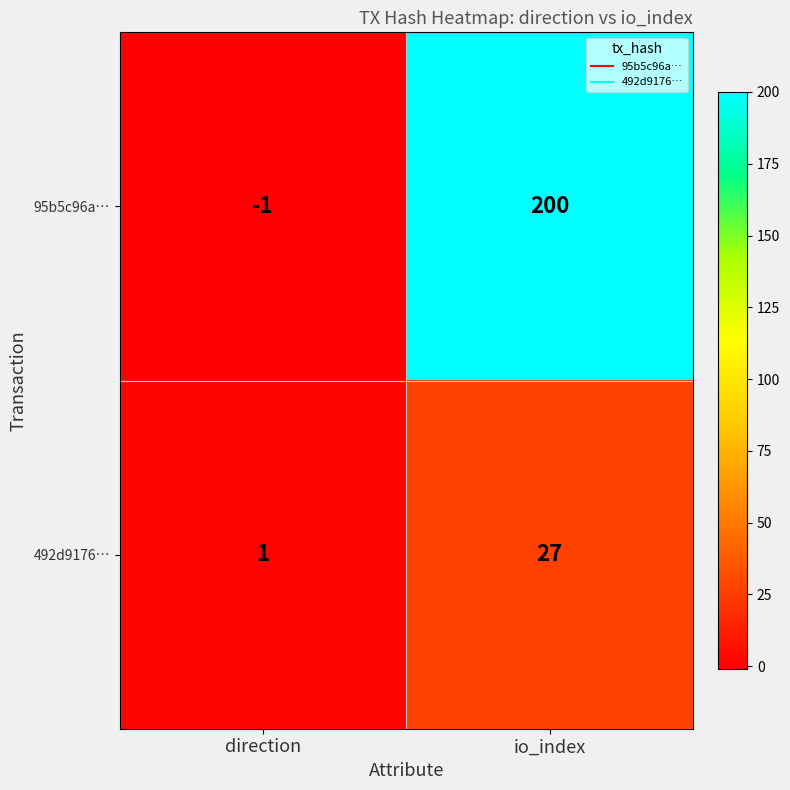

What is the difference between the 95b5c96a… values at direction and io_index?

201